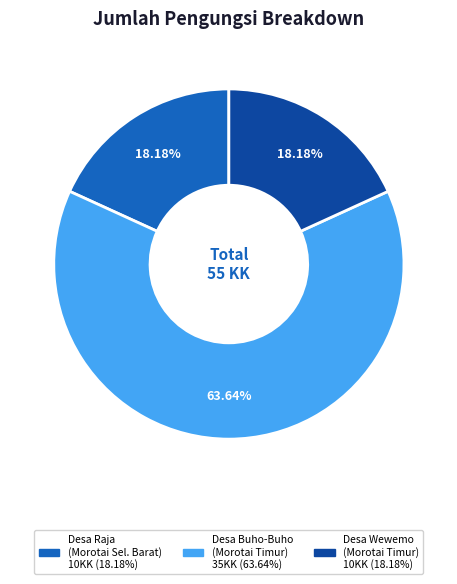

Does any single category account for the majority?

Yes